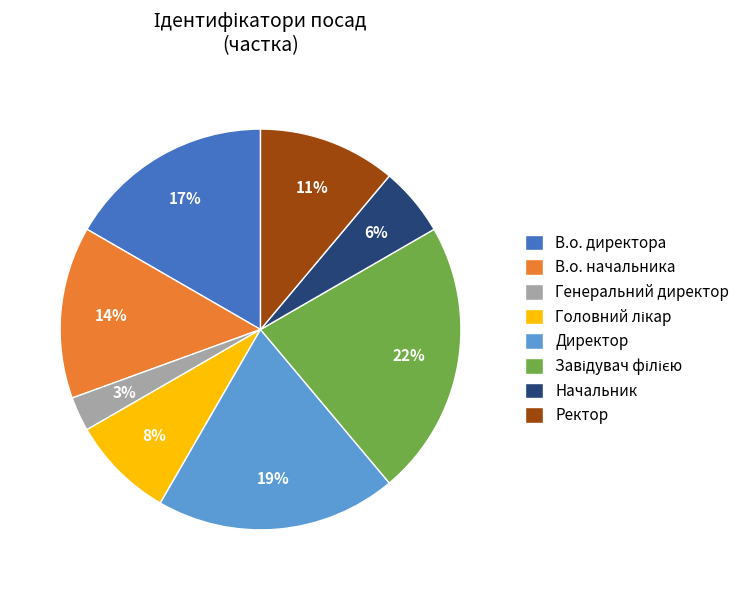

Is the sum of В.о. директора and Директор greater than half?

No